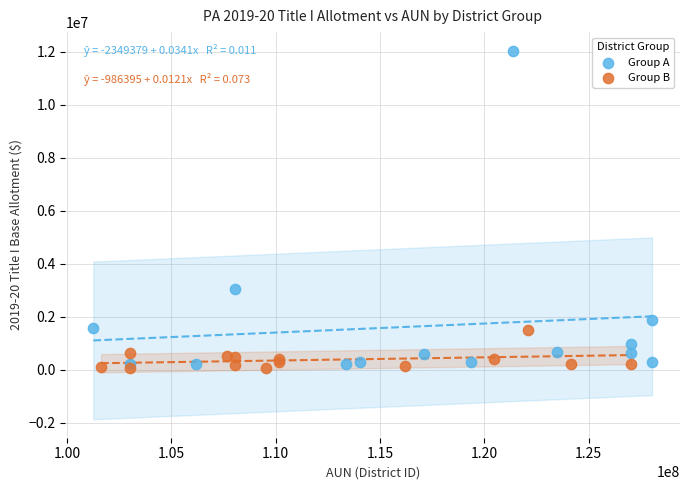

Which series reaches the maximum Y coordinate?

Group A